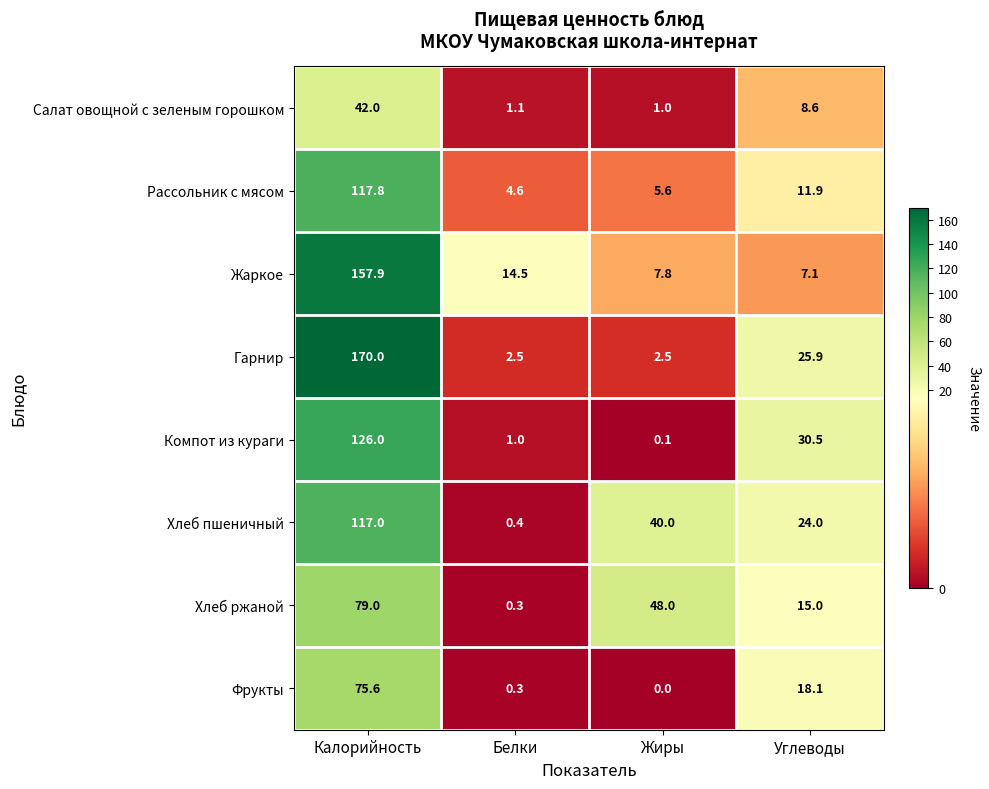

Which series has the largest total across all categories?

Гарнир